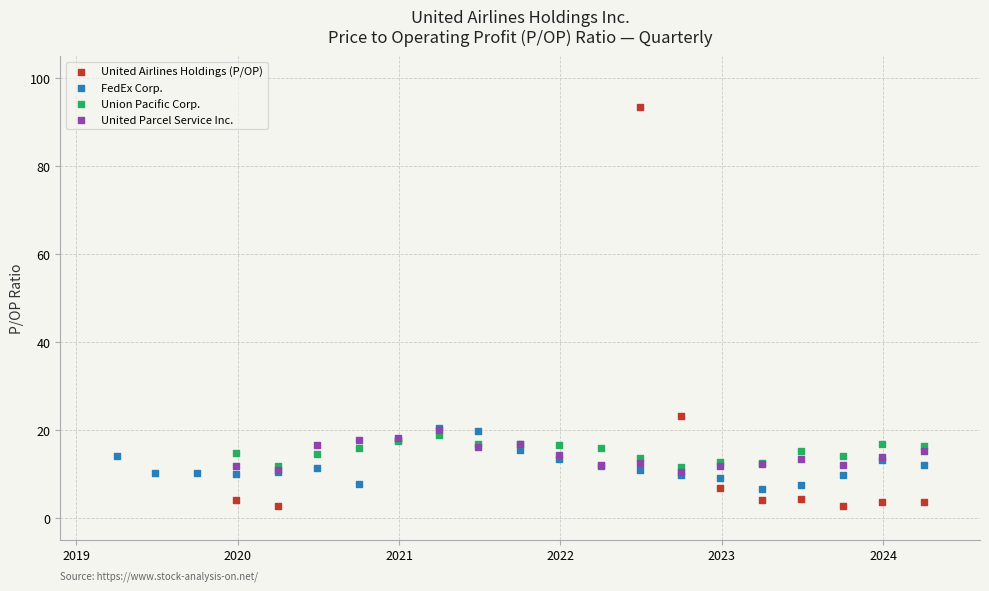

Which series reaches the maximum Y coordinate?

United Airlines Holdings (P/OP)